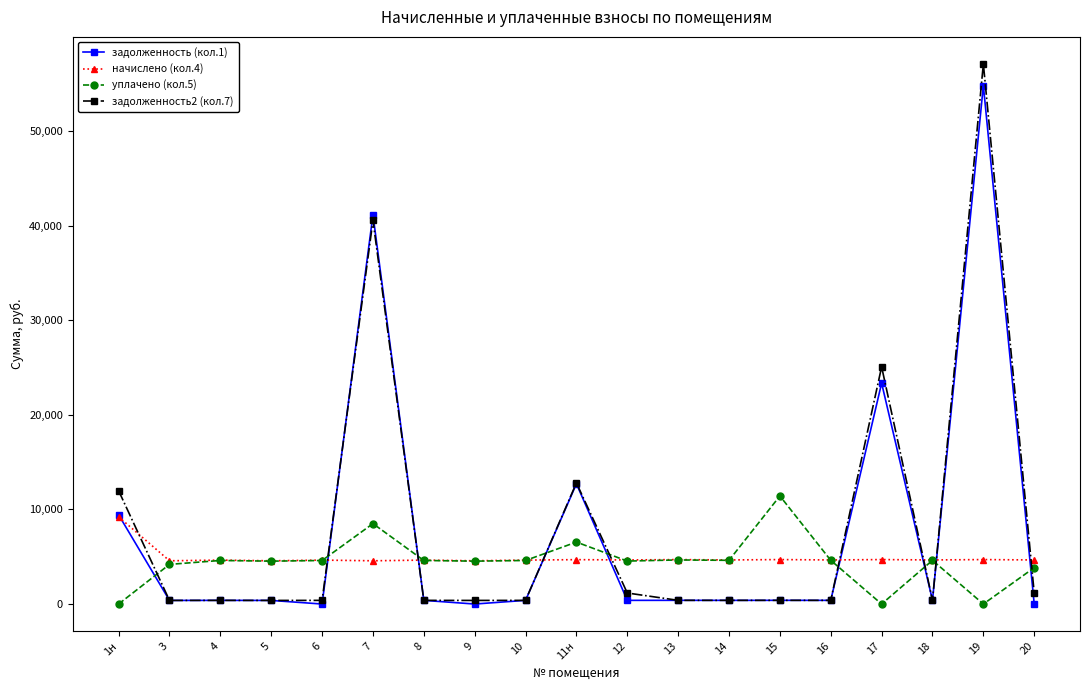

What is the difference between the начислено (кол.4) values at 11н and 1н?

4523.5